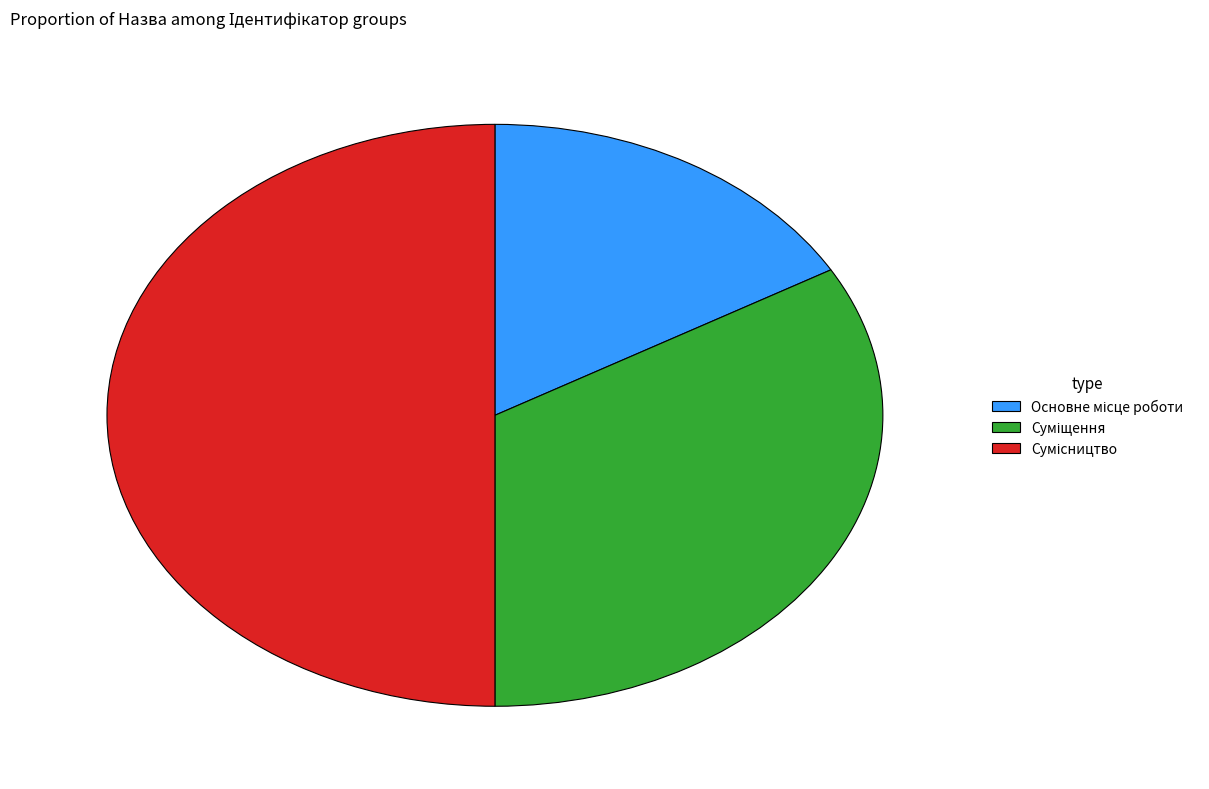

To the nearest percent, what portion does Основне місце роботи represent?

17%